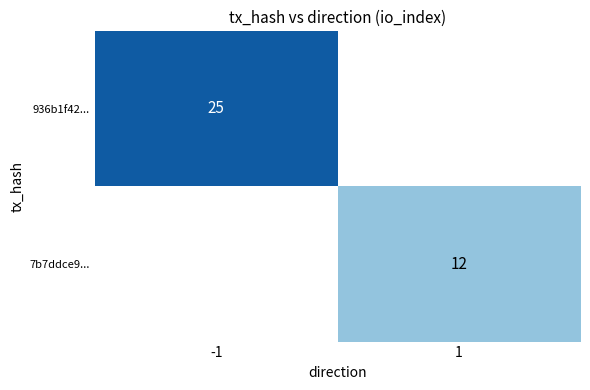

The value of 7b7ddce9... at 1 is 21.0. True or false?

False